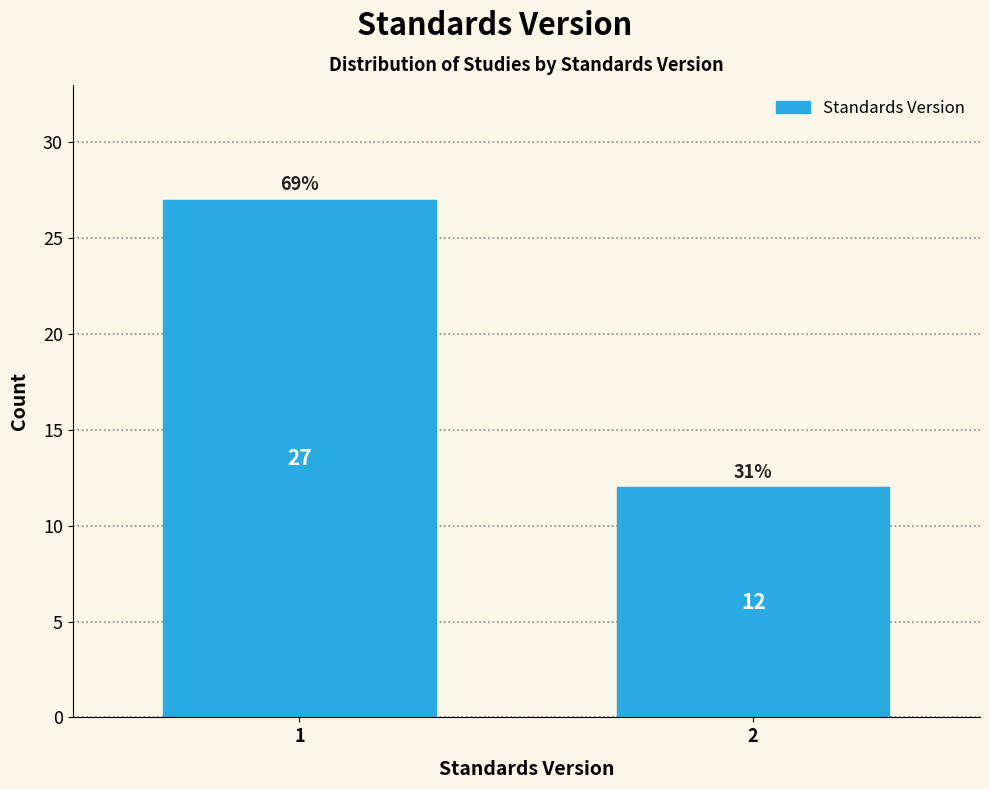

Reading left to right, extract all data points from this chart.

27	12